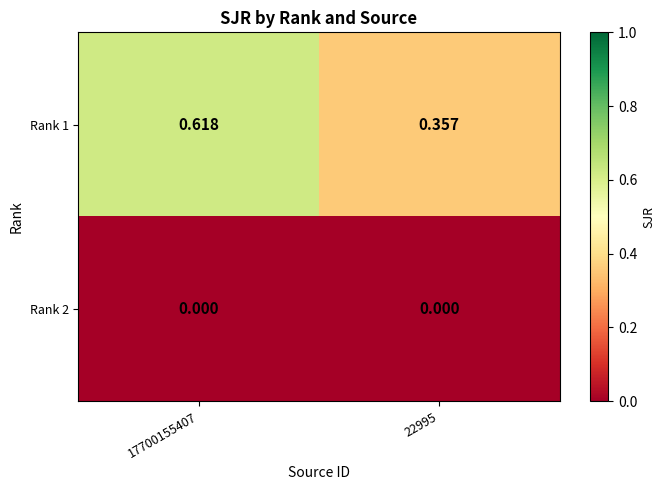

Is the value of Rank 2 at 17700155407 greater than the value of Rank 1 at 17700155407?

No